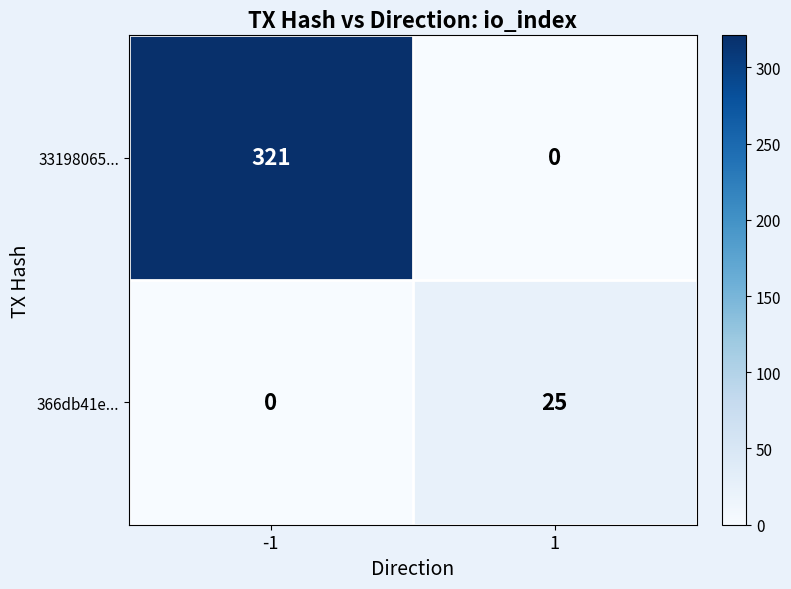

What is the total value across all series at -1?

321